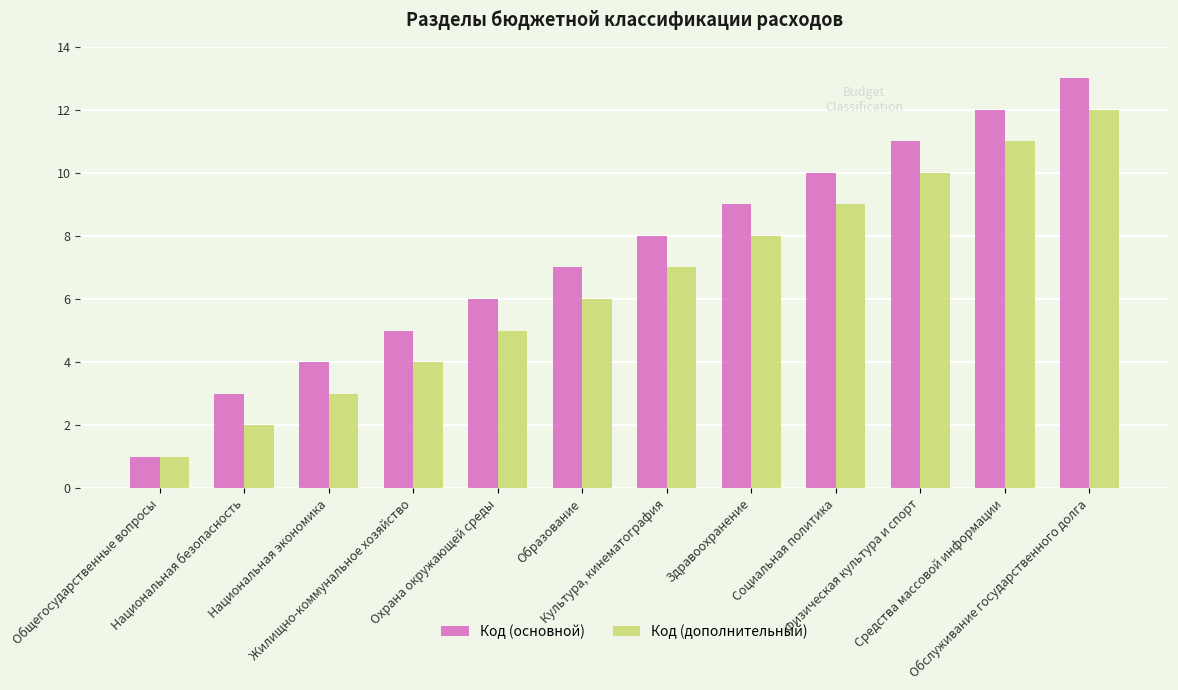

What is the label of the 10th bar from the right?

Национальная экономика